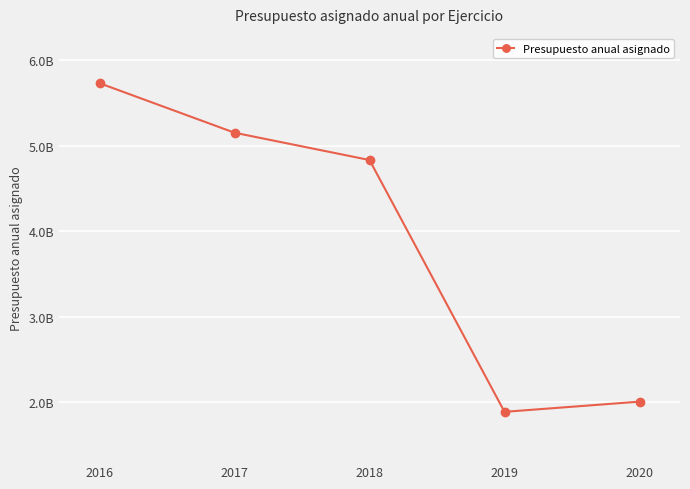

Does the chart have visible grid lines?

Yes